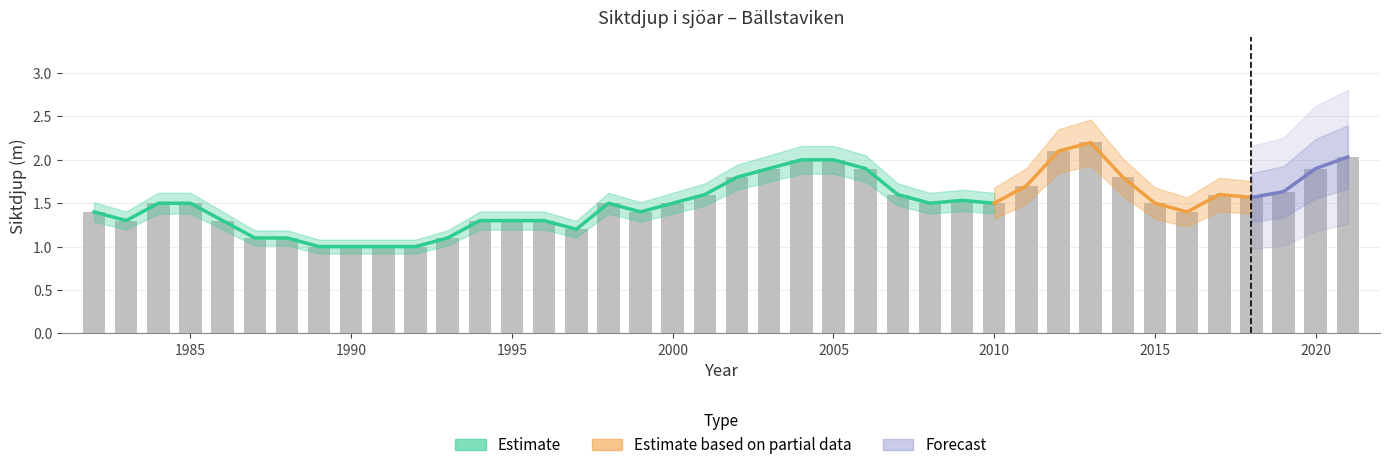

Reading right to left, transcribe all the data shown in this chart.

2021=2.0	2020=1.9	2019=1.6	2018=1.6	2017=1.6	2016=1.4	2015=1.5	2014=1.8	2013=2.2	2012=2.1	2011=1.7	2010=1.5	2009=1.5	2008=1.5	2007=1.6	2006=1.9	2005=2.0	2004=2.0	2003=1.9	2002=1.8	2001=1.6	2000=1.5	1999=1.4	1998=1.5	1997=1.2	1996=1.3	1995=1.3	1994=1.3	1993=1.1	1992=1.0	1991=1.0	1990=1.0	1989=1.0	1988=1.1	1987=1.1	1986=1.3	1985=1.5	1984=1.5	1983=1.3	1982=1.4